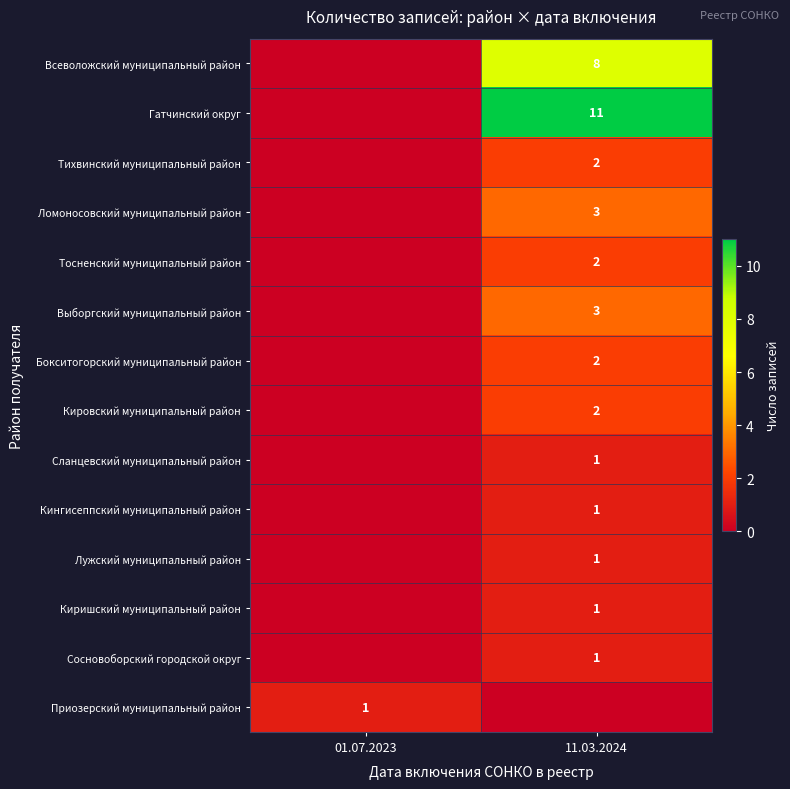

True or false: Всеволожский муниципальный район has a value of 4 at 11.03.2024.

False